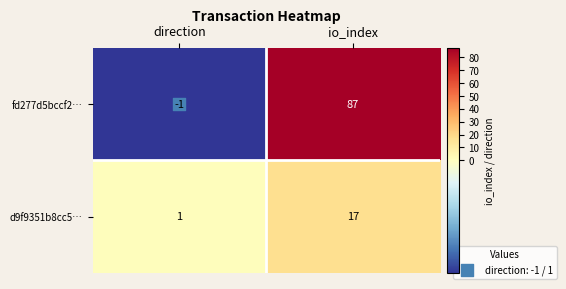

What is the sum of all d9f9351b8cc5… values?

18